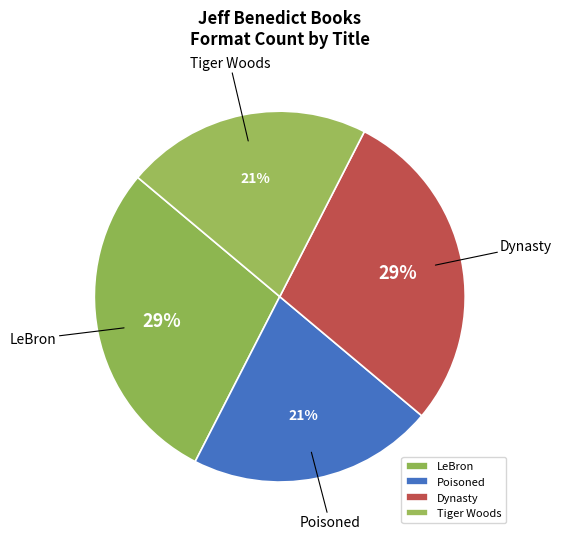

Does Poisoned represent more than half of the total?

No